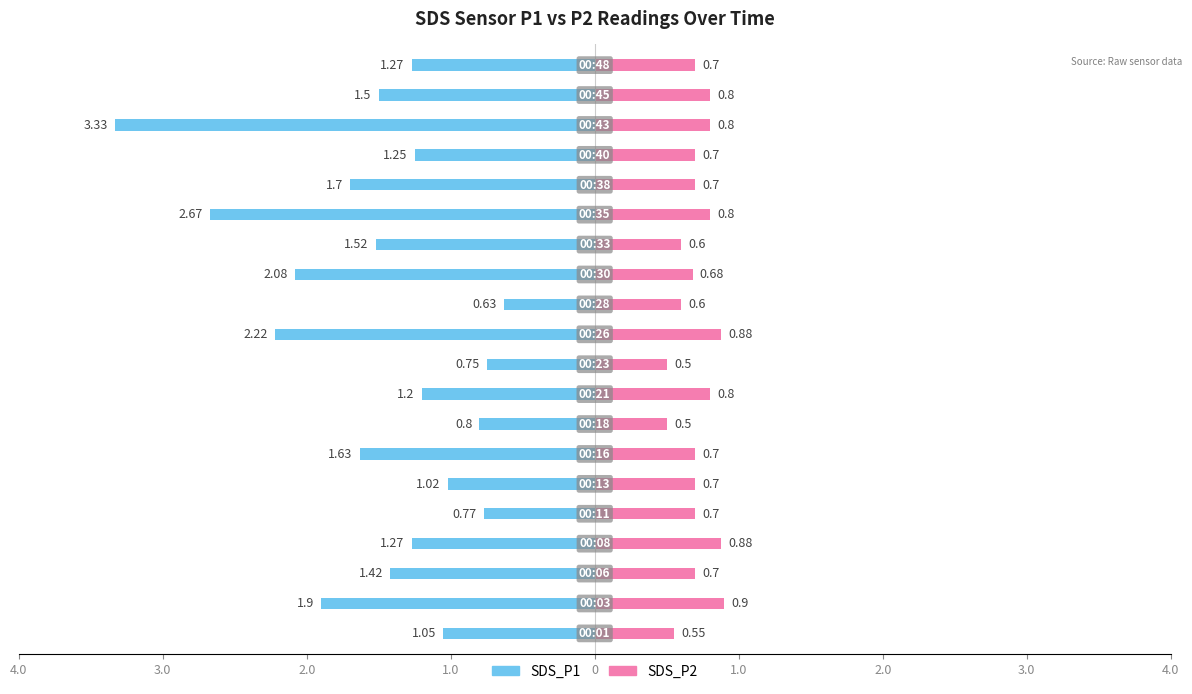

The SDS_P2 series shows 0.4 at 14. True or false?

False